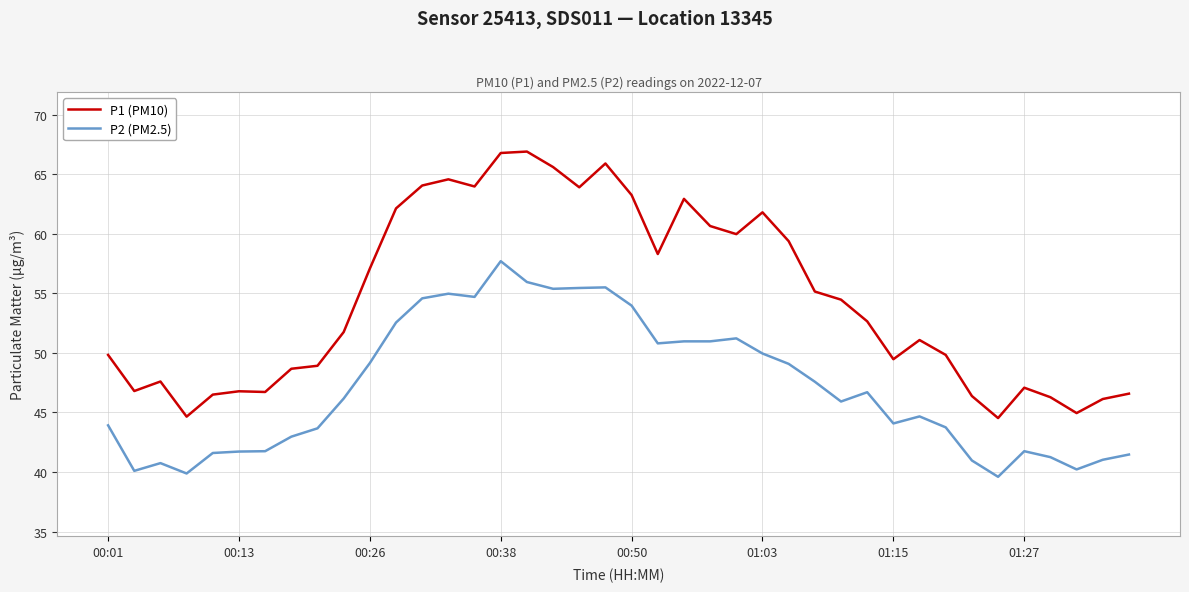

What is the highest value of the P1 (PM10) series?

66.9